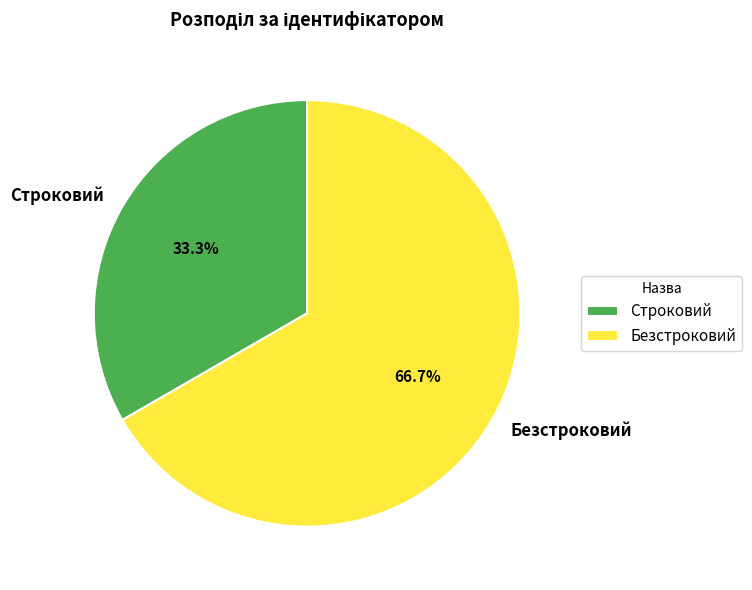

Which category has the biggest portion of the pie?

Безстроковий